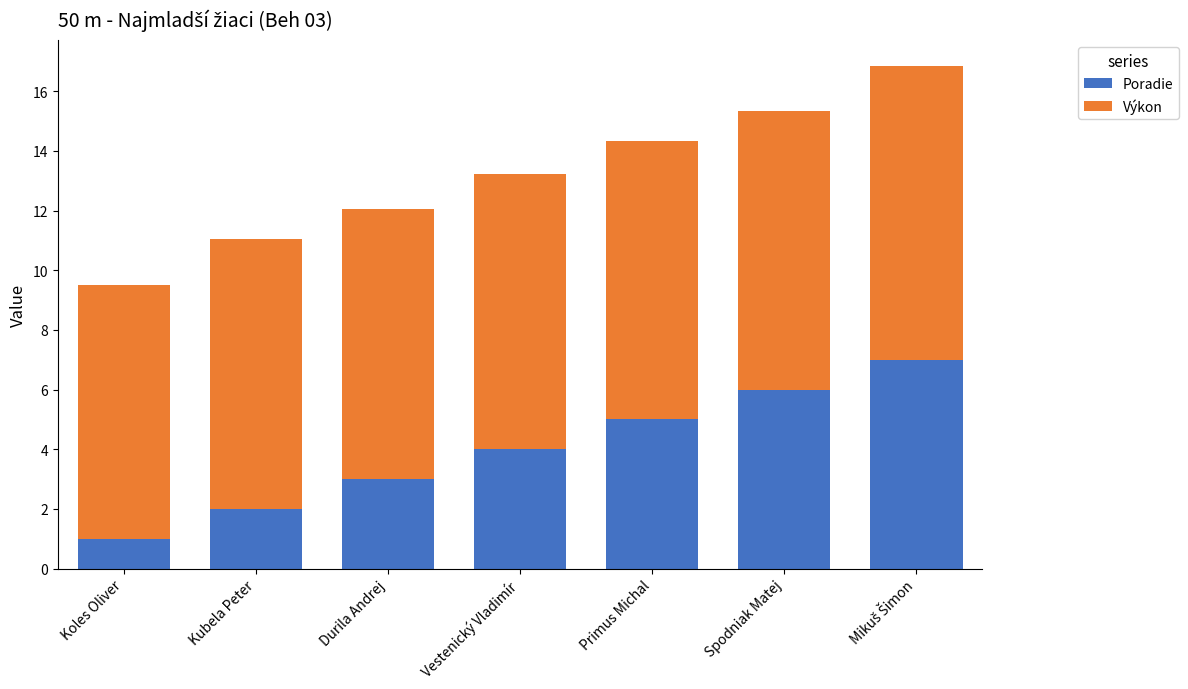

What is the total value across all series at Primus Michal?

14.3